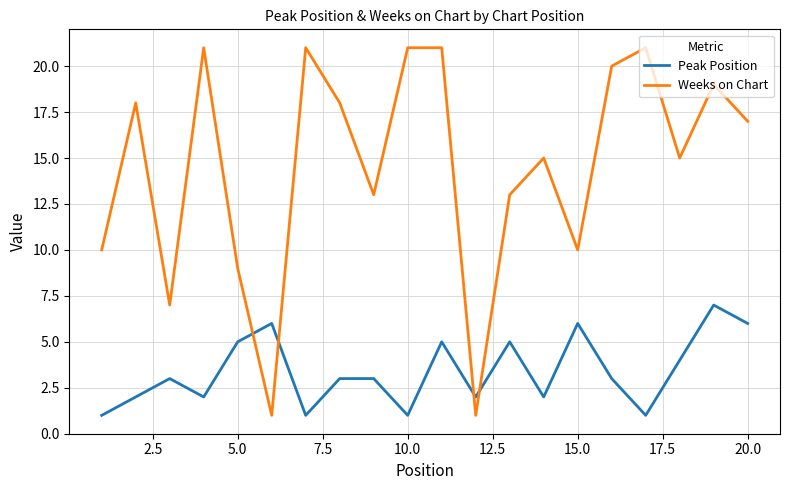

What is the greatest value displayed?

21